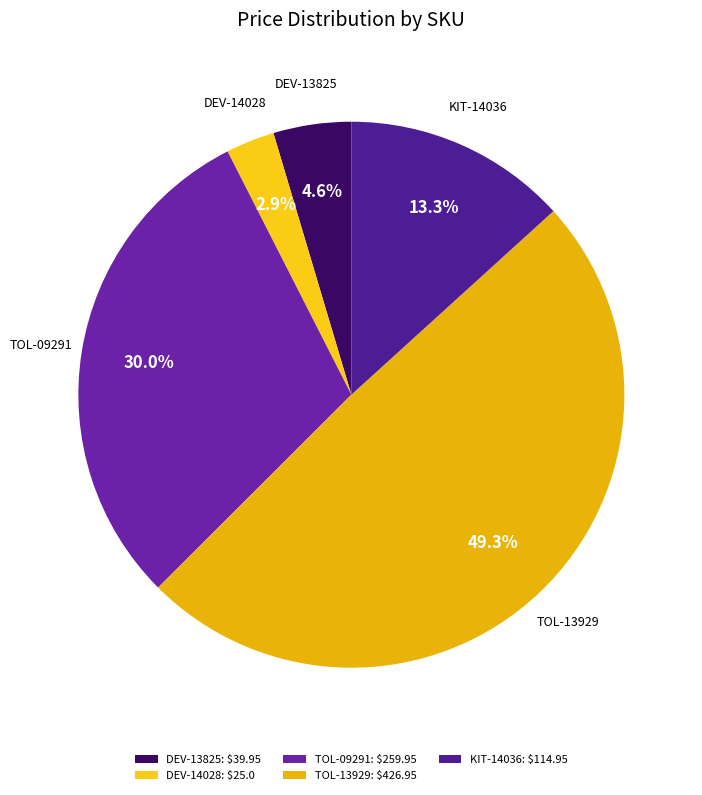

How much of the chart is everything except KIT-14036?

86.7%